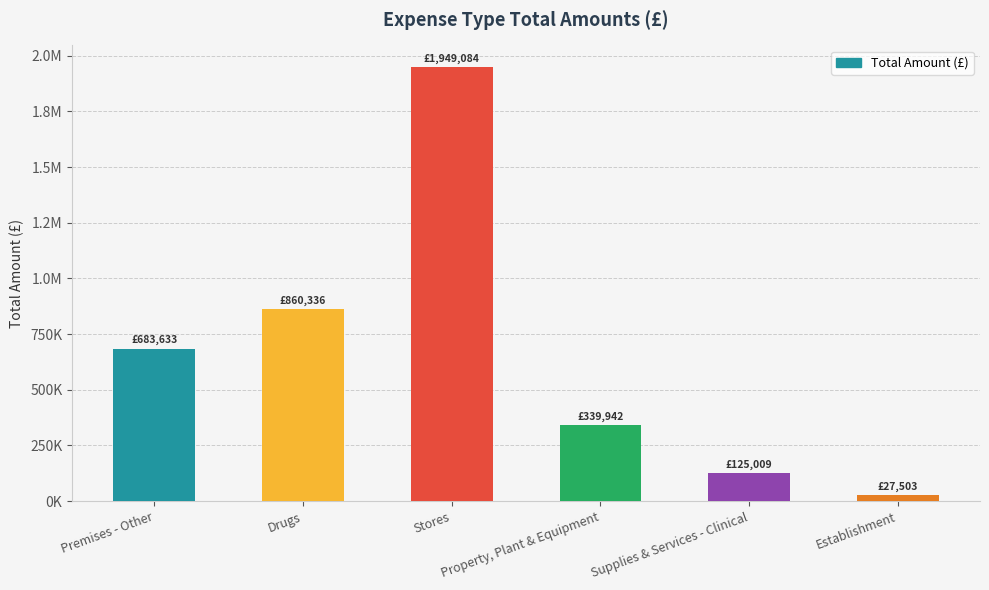

Which label corresponds to the largest value in the chart?

Stores